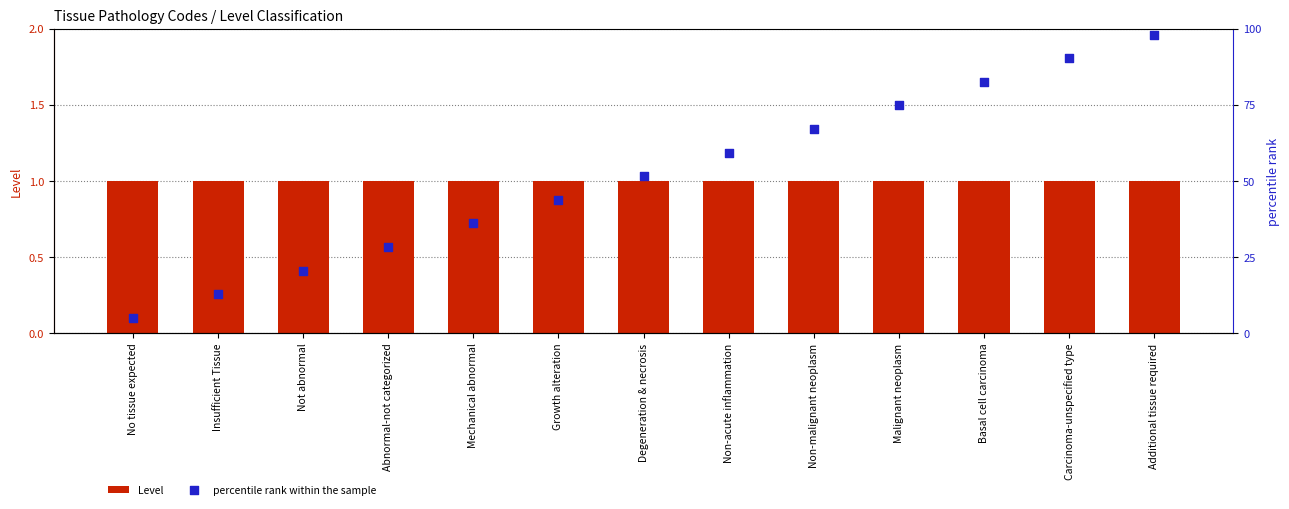

At which category is the sum across all series the highest?

Additional tissue required